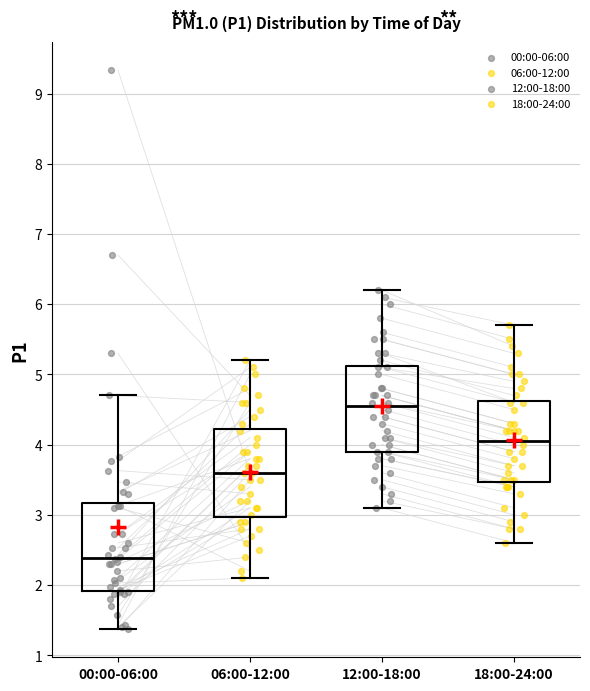

Reading left to right, read every box against the y-axis: the position of its median line, the range the box covers, and the ends of its whiskers. The values are not printed on the chart, so give them approximately, as read against the axis.

00:00-06:00: median 2.4, box 1.9 to 3.2, whiskers 1.4 to 4.7
06:00-12:00: median 3.6, box 3.0 to 4.2, whiskers 2.1 to 5.2
12:00-18:00: median 4.6, box 3.9 to 5.1, whiskers 3.1 to 6.2
18:00-24:00: median 4.1, box 3.5 to 4.6, whiskers 2.6 to 5.7